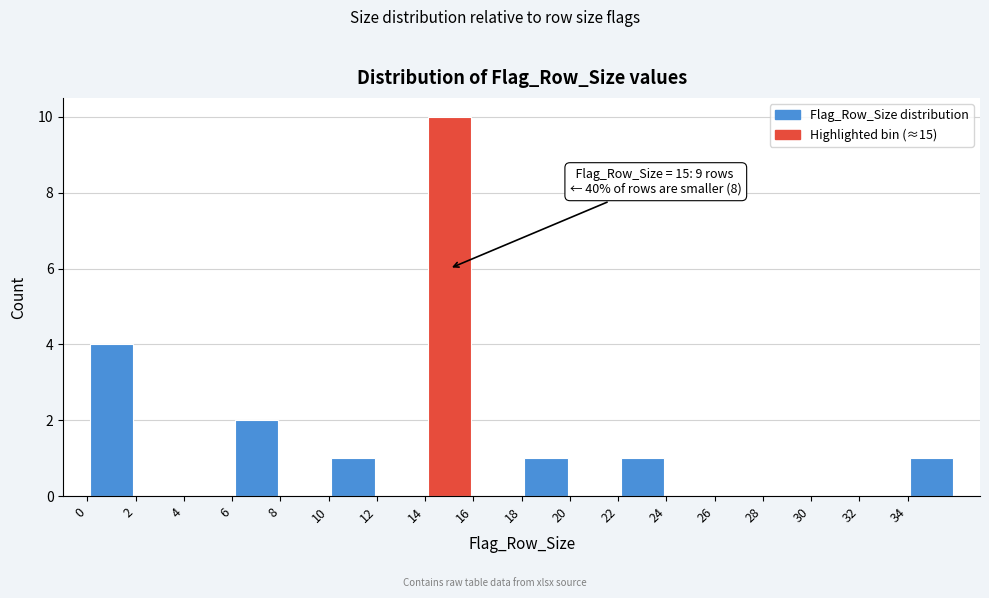

Over which range of the x-axis is the bar tallest?

14 to 16